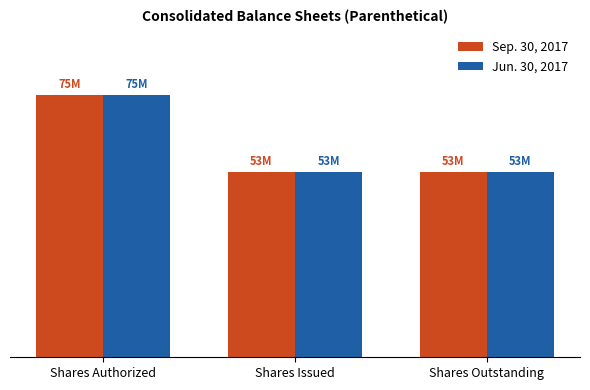

Are the bars grouped side by side (vs. stacked)?

Yes